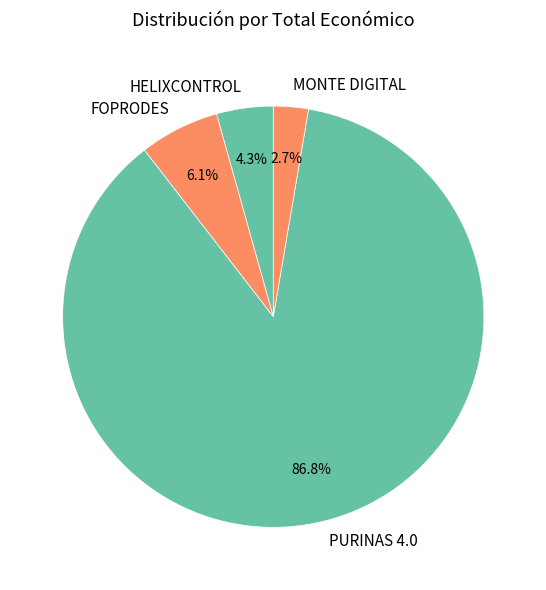

Does FOPRODES represent more than half of the total?

No